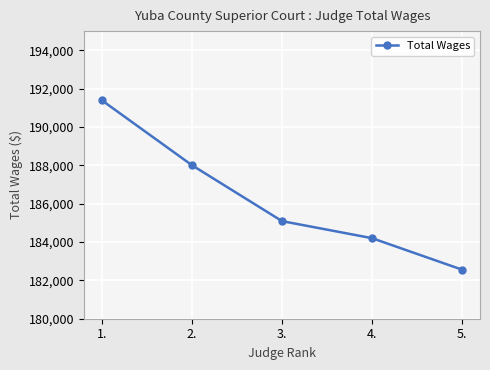

True or false: the data shows 185090 at 3..

True